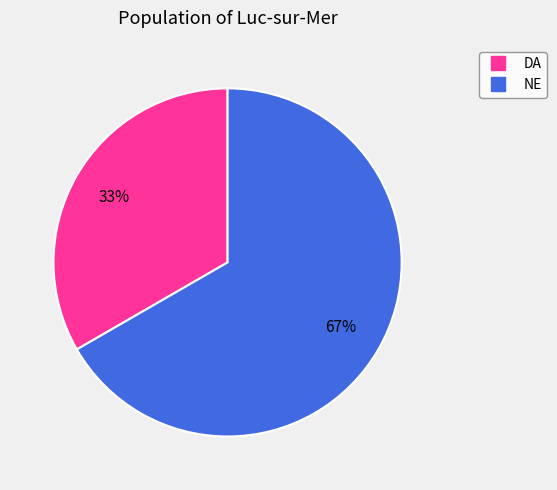

What percentage is the NE slice, to the nearest percent?

67%